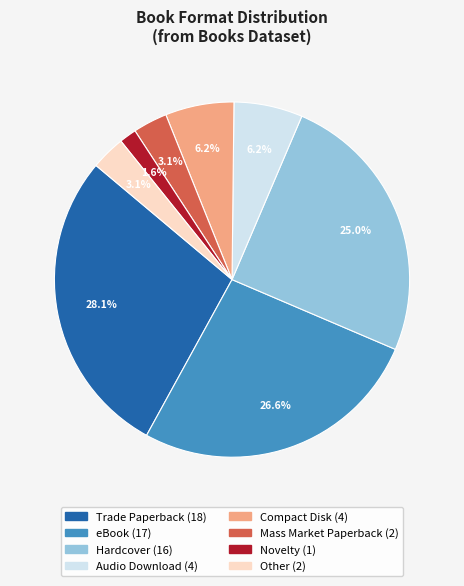

Which has a higher value, Compact Disk or Hardcover?

Hardcover